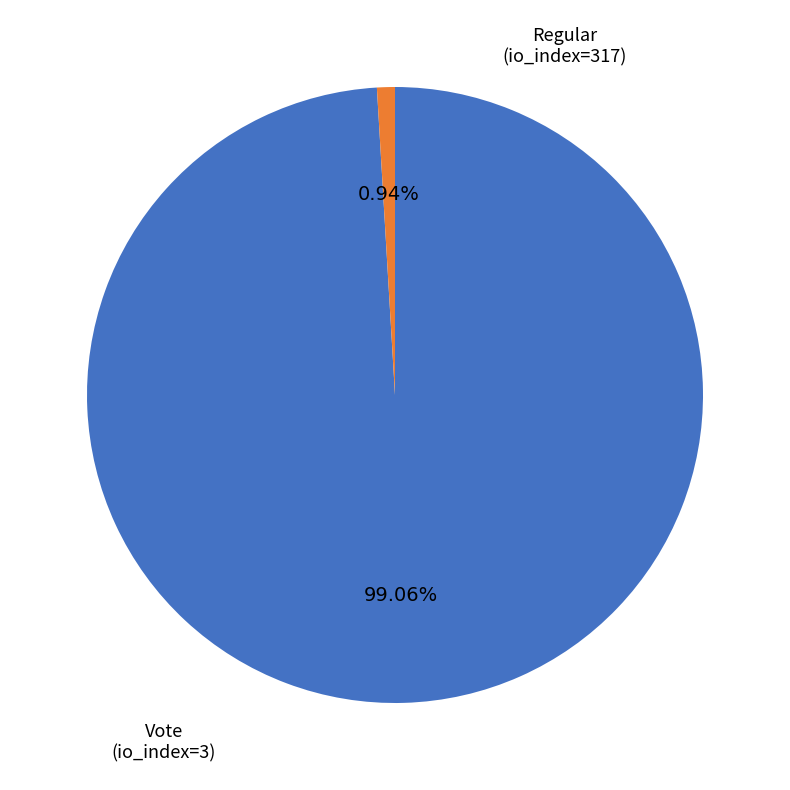

Between Vote (io_index=3) and Regular (io_index=317), which is larger?

Regular (io_index=317)